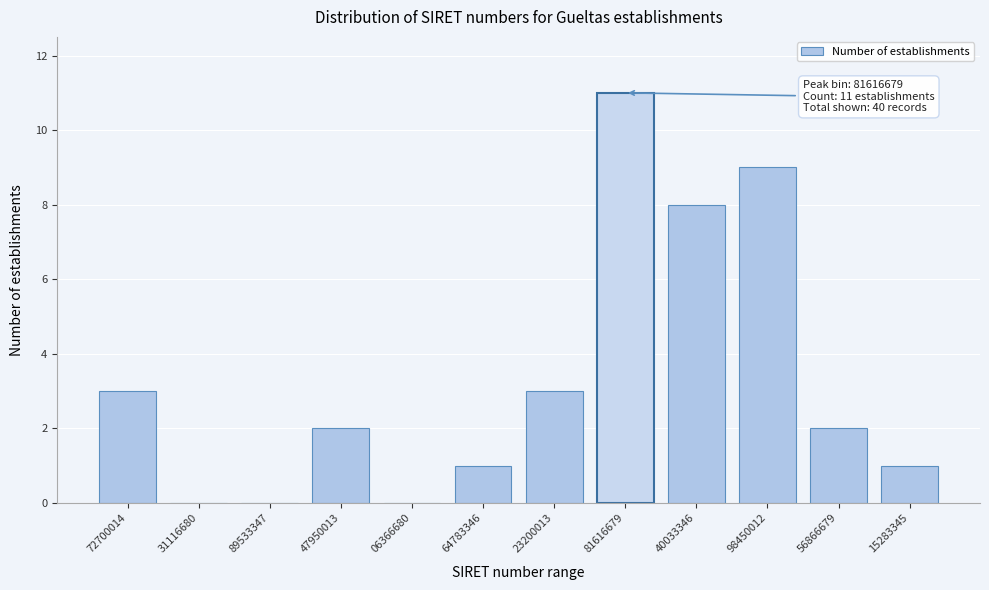

Reading right to left, transcribe all the data shown in this chart.

15283345=1	56866679=2	98450012=9	40033346=8	81616679=11	23200013=3	64783346=1	06366680=0	47950013=2	89533347=0	31116680=0	72700014=3